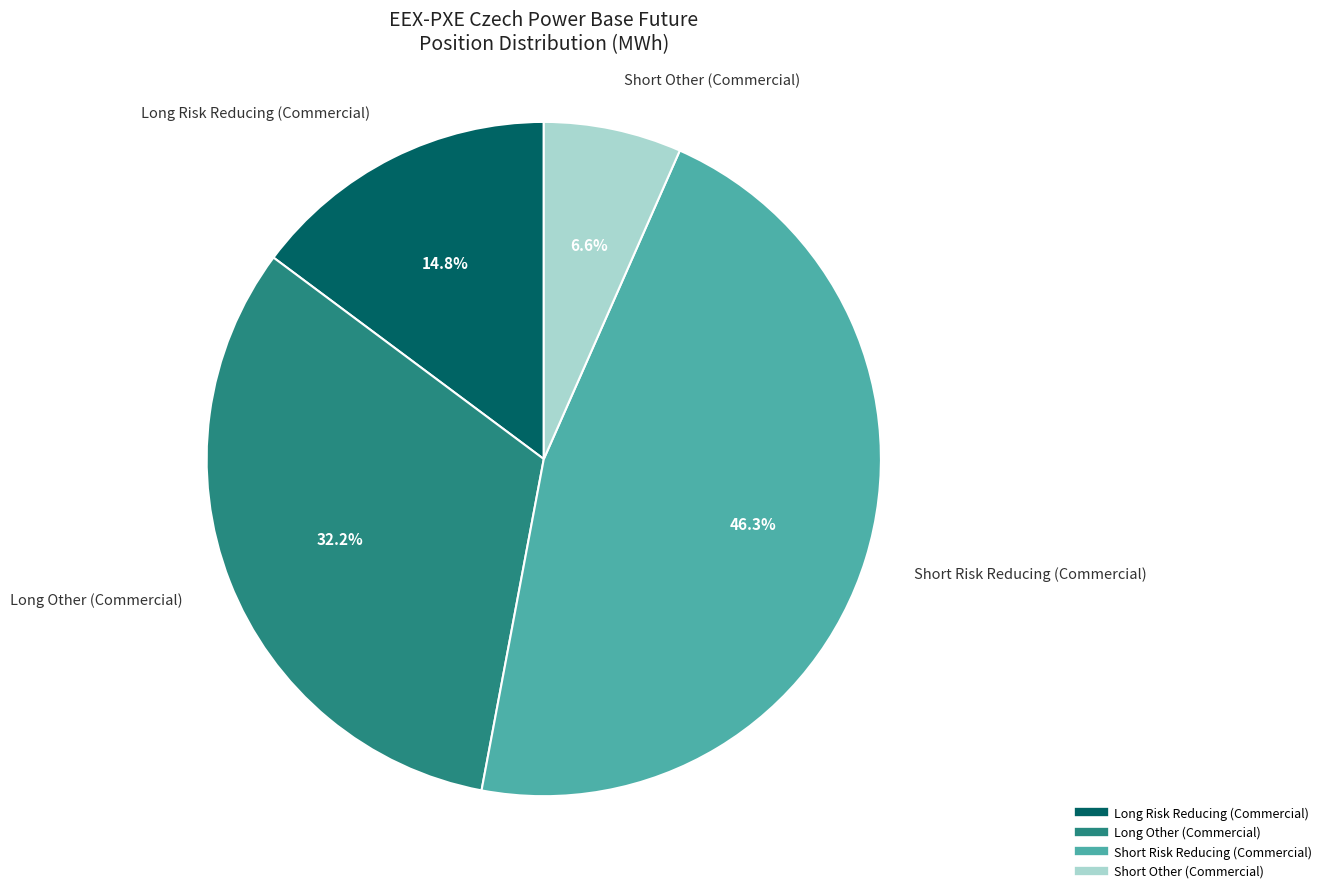

Does Short Risk Reducing (Commercial) represent more than half of the total?

No